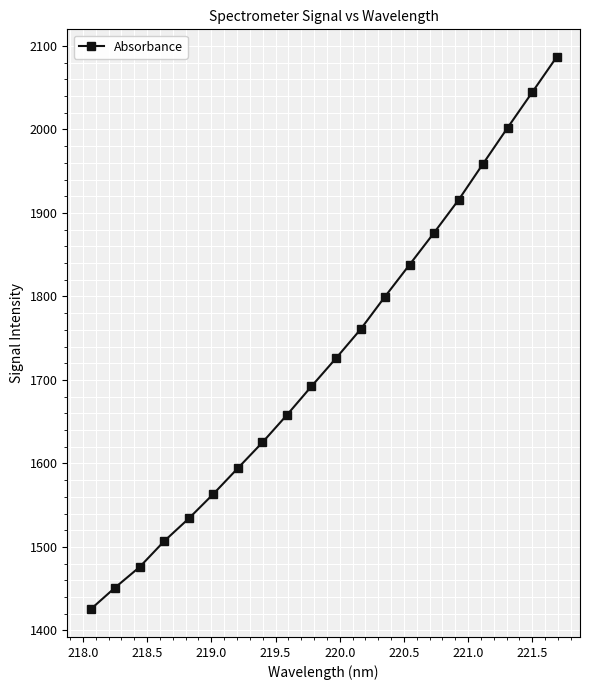

What is the average value?

1726.8